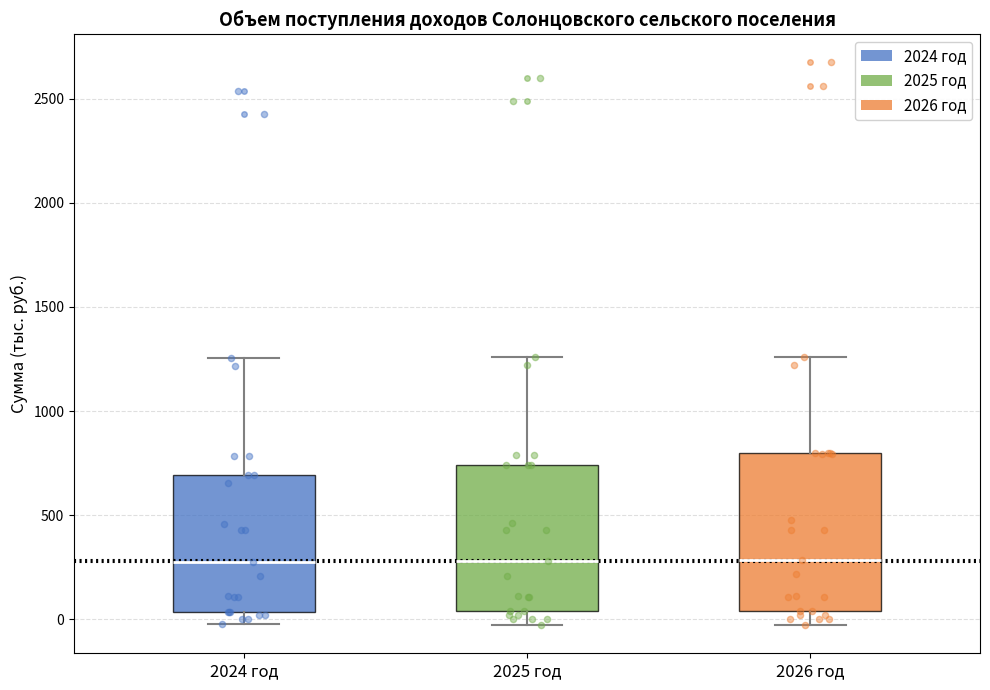

Reading left to right, read every box against the y-axis: the position of its median line, the range the box covers, and the ends of its whiskers. The values are not printed on the chart, so give them approximately, as read against the axis.

2024 год: median 250, box 50 to 700, whiskers 0 to 1250
2025 год: median 300, box 50 to 750, whiskers -50 to 1250
2026 год: median 300, box 50 to 800, whiskers -50 to 1250